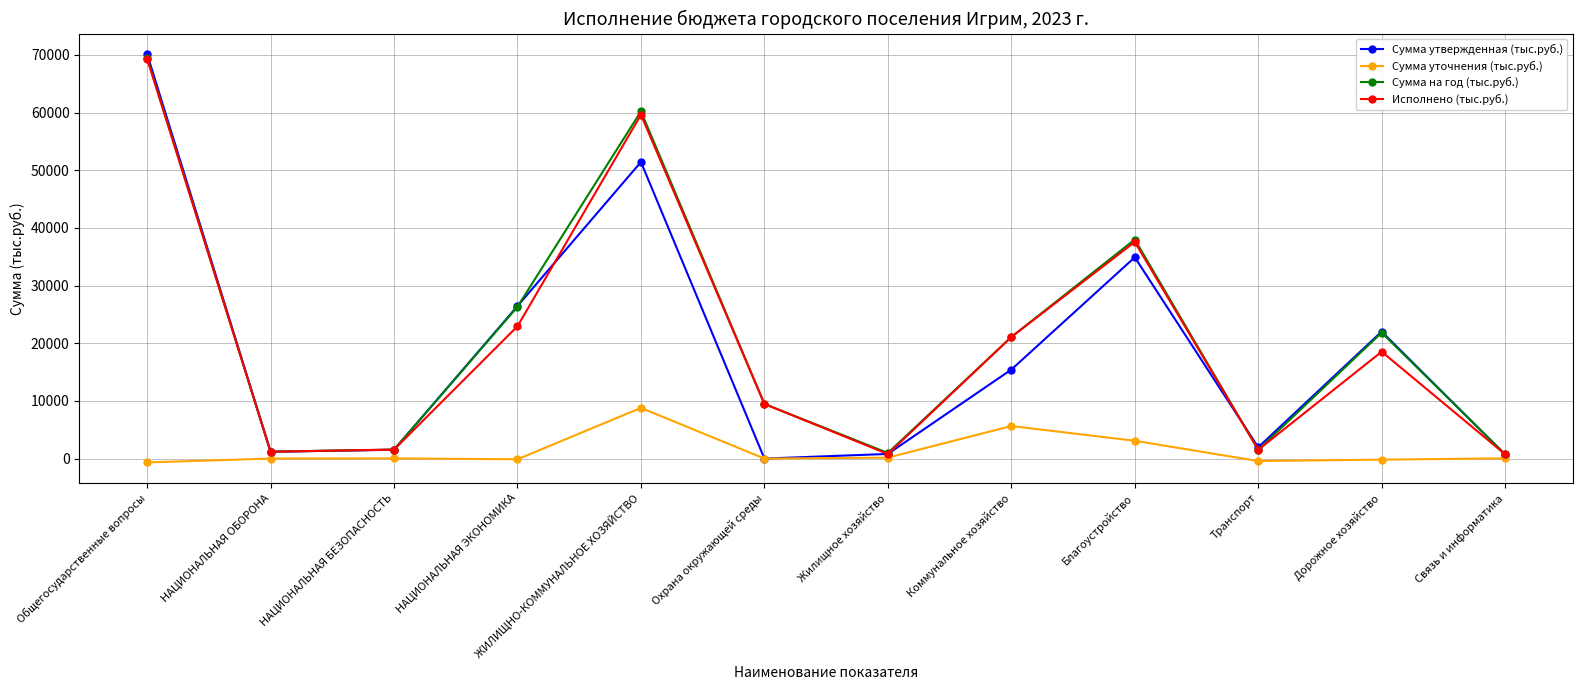

In Исполнено (тыс.руб.), how many points are lower than both neighbors (excluding endpoints)?

3